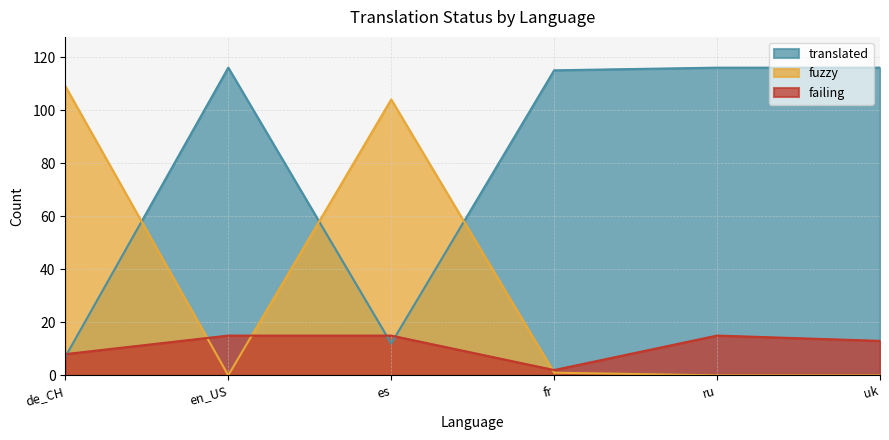

How many intersections are there between fuzzy and translated?

3